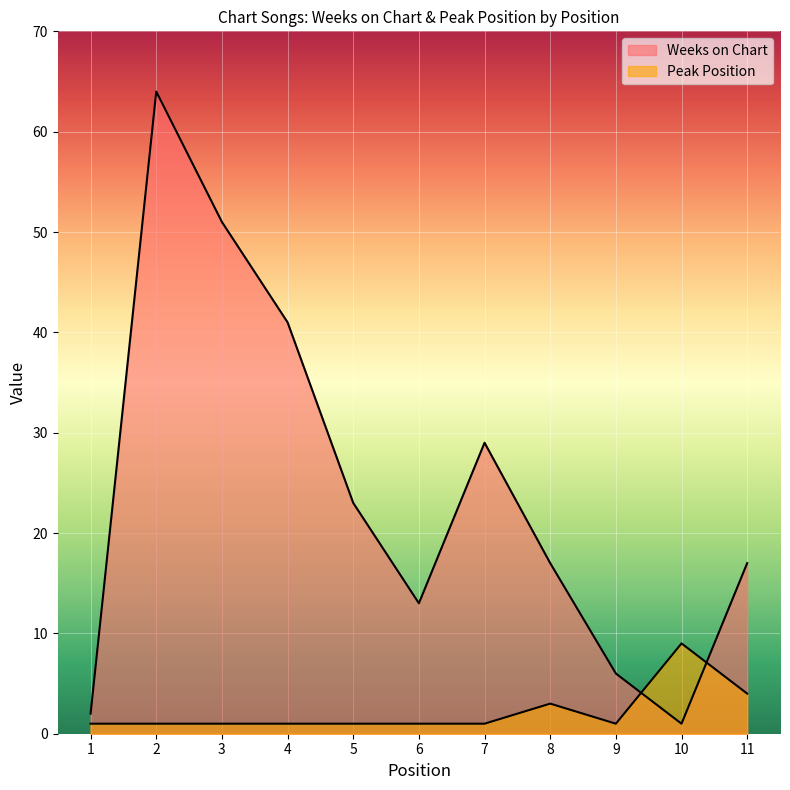

Reading left to right, extract all data points from this chart.

Weeks on Chart: 1=2	2=64	3=51	4=41	5=23	6=13	7=29	8=17	9=6	10=1	11=17
Peak Position: 1=1	2=1	3=1	4=1	5=1	6=1	7=1	8=3	9=1	10=9	11=4